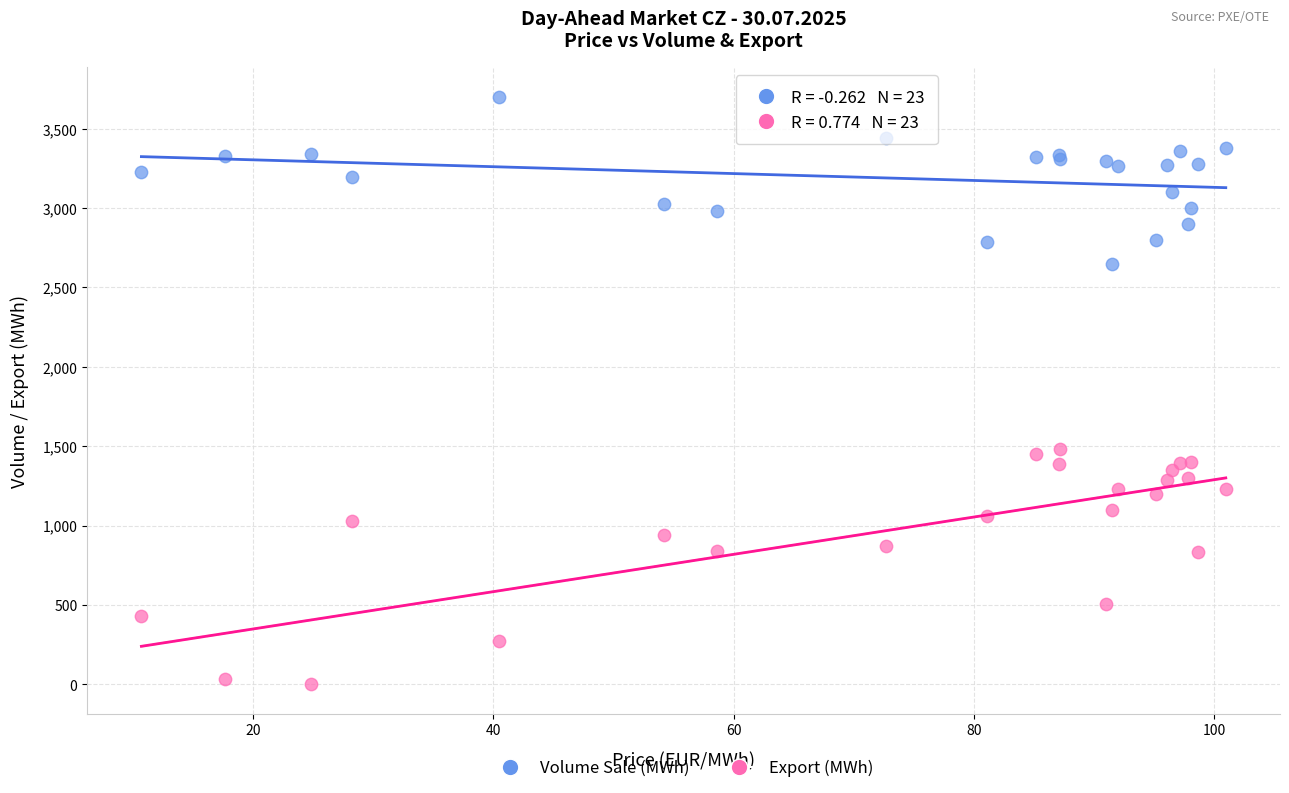

Which series reaches the minimum Y coordinate?

Export (MWh)